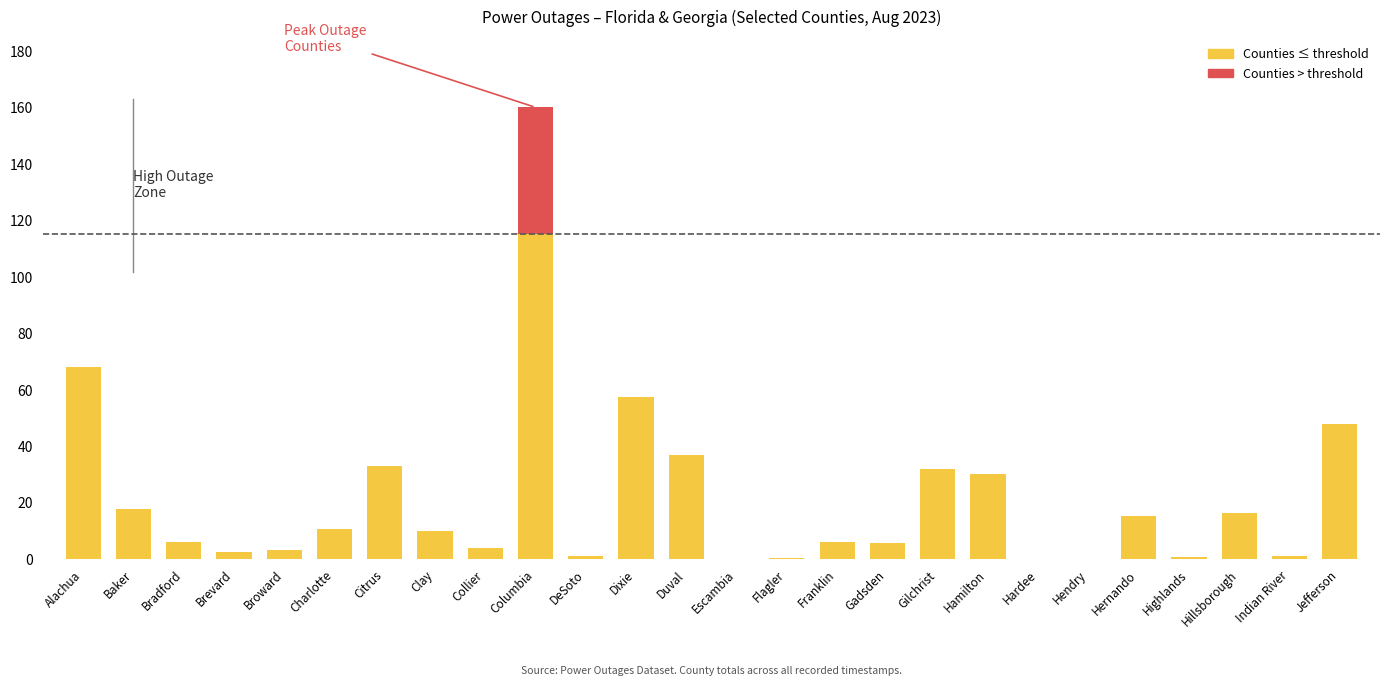

Is the value of Below threshold at Gilchrist greater than the value of Above threshold at Charlotte?

Yes